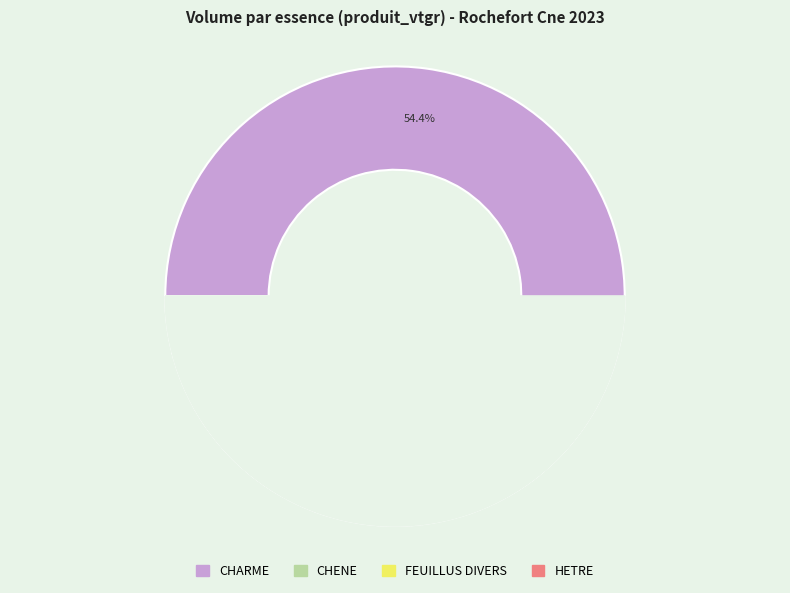

Approximately how many times larger is the value at FEUILLUS DIVERS compared to CHENE?

0.1